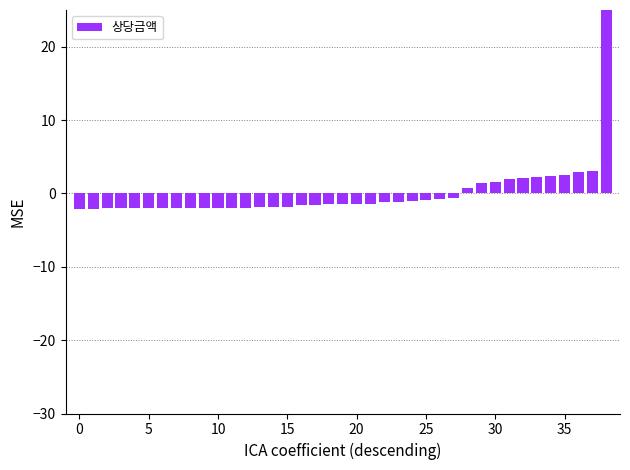

What is the value of the 37th bar from the left?

2.9